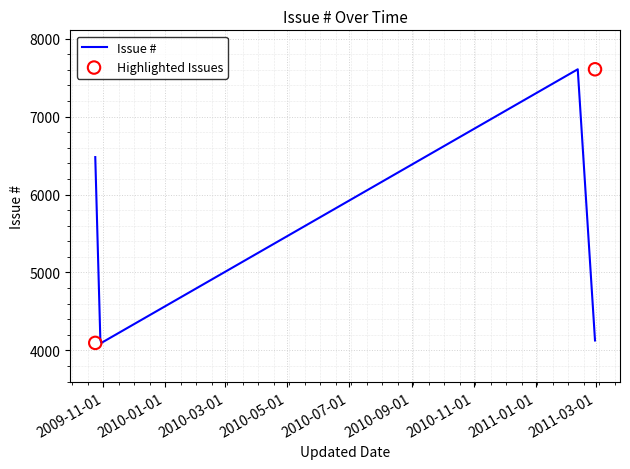

Which has a higher value, 2009-10-30 or 2009-10-29?

2009-10-29